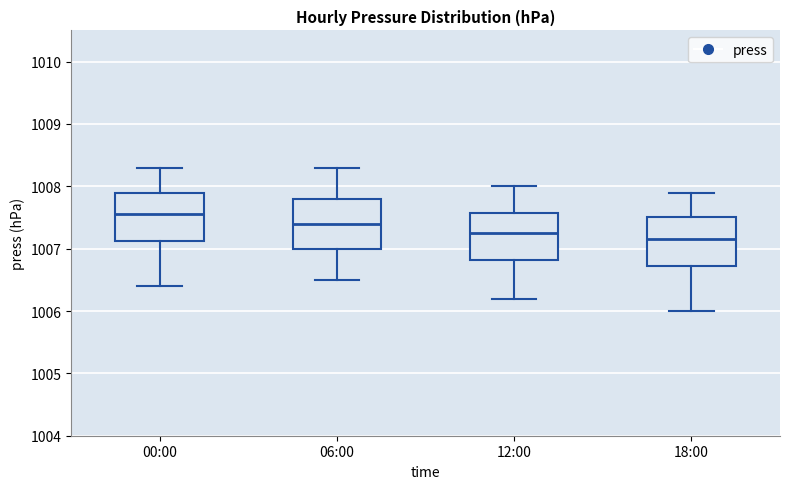

Reading left to right, read every box against the y-axis: the position of its median line, the range the box covers, and the ends of its whiskers. The values are not printed on the chart, so give them approximately, as read against the axis.

00:00: median 1007.6, box 1007.1 to 1007.9, whiskers 1006.4 to 1008.3
06:00: median 1007.4, box 1007.0 to 1007.8, whiskers 1006.5 to 1008.3
12:00: median 1007.3, box 1006.8 to 1007.6, whiskers 1006.2 to 1008.0
18:00: median 1007.2, box 1006.7 to 1007.5, whiskers 1006.0 to 1007.9